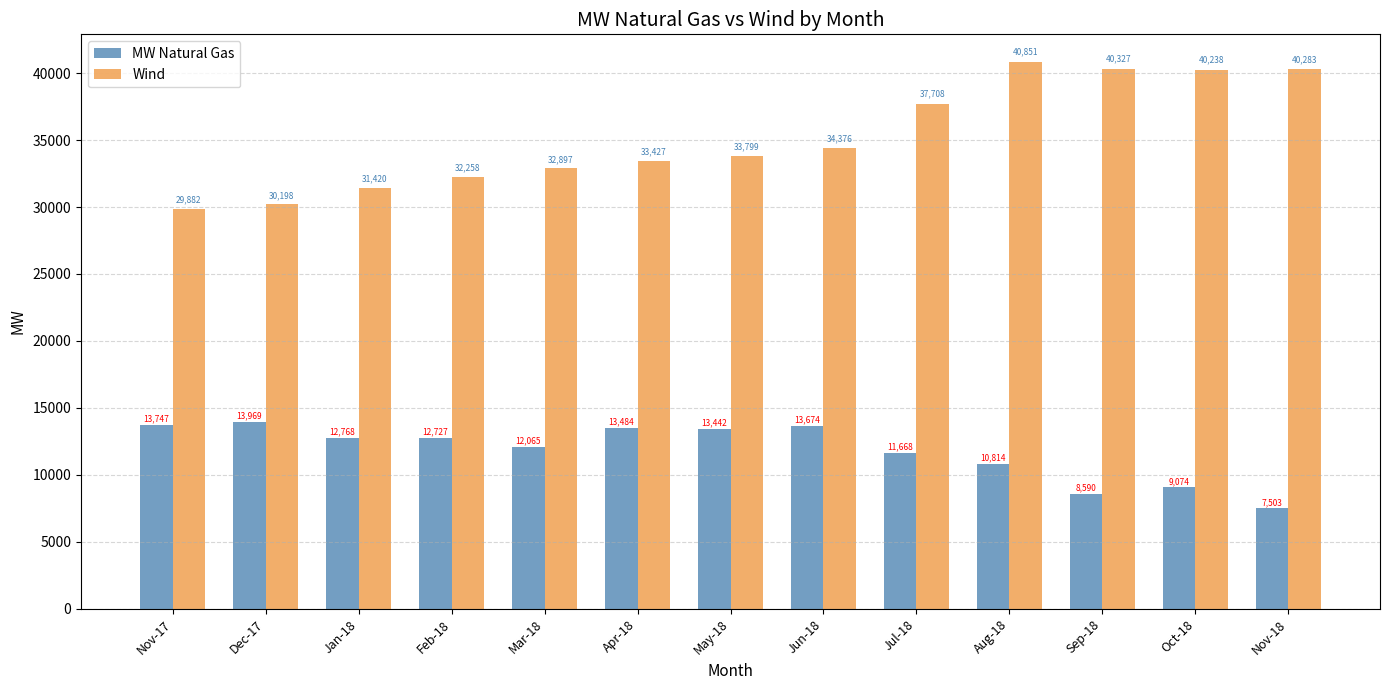

What is the sum of the MW Natural Gas values at Aug-18 and Jan-18?

23582.0